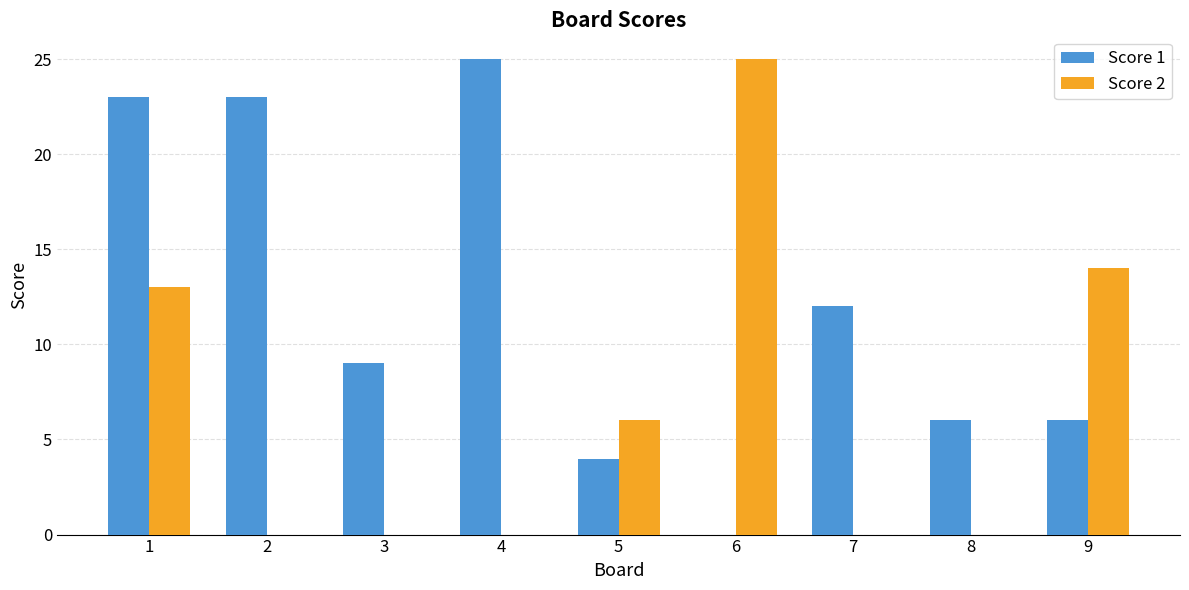

Which series changed the most between 1 and 8?

Score 1